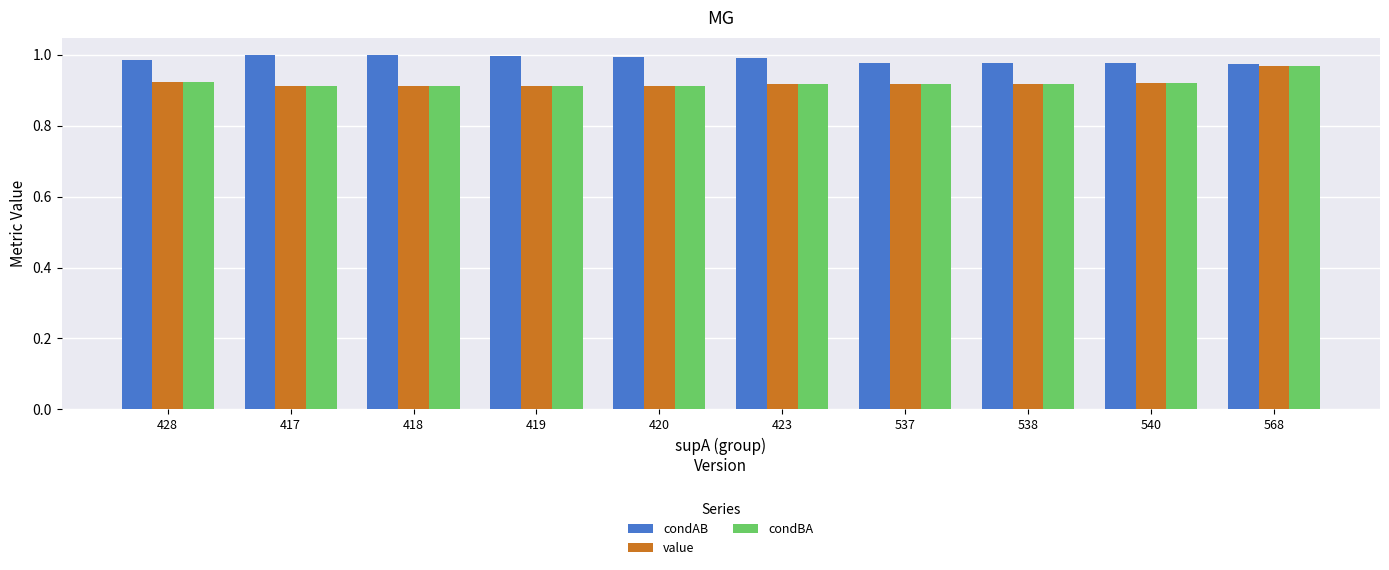

True or false: condAB has a value of 1.5 at 538.

False